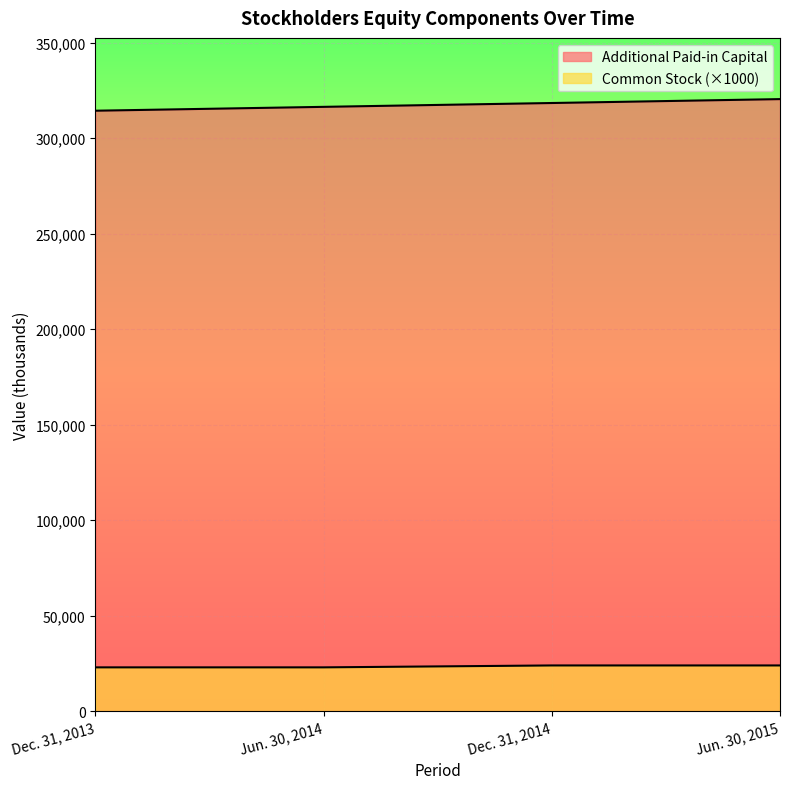

Rank the categories by Additional Paid-in Capital value from highest to lowest.

Jun. 30, 2015, Dec. 31, 2014, Jun. 30, 2014, Dec. 31, 2013